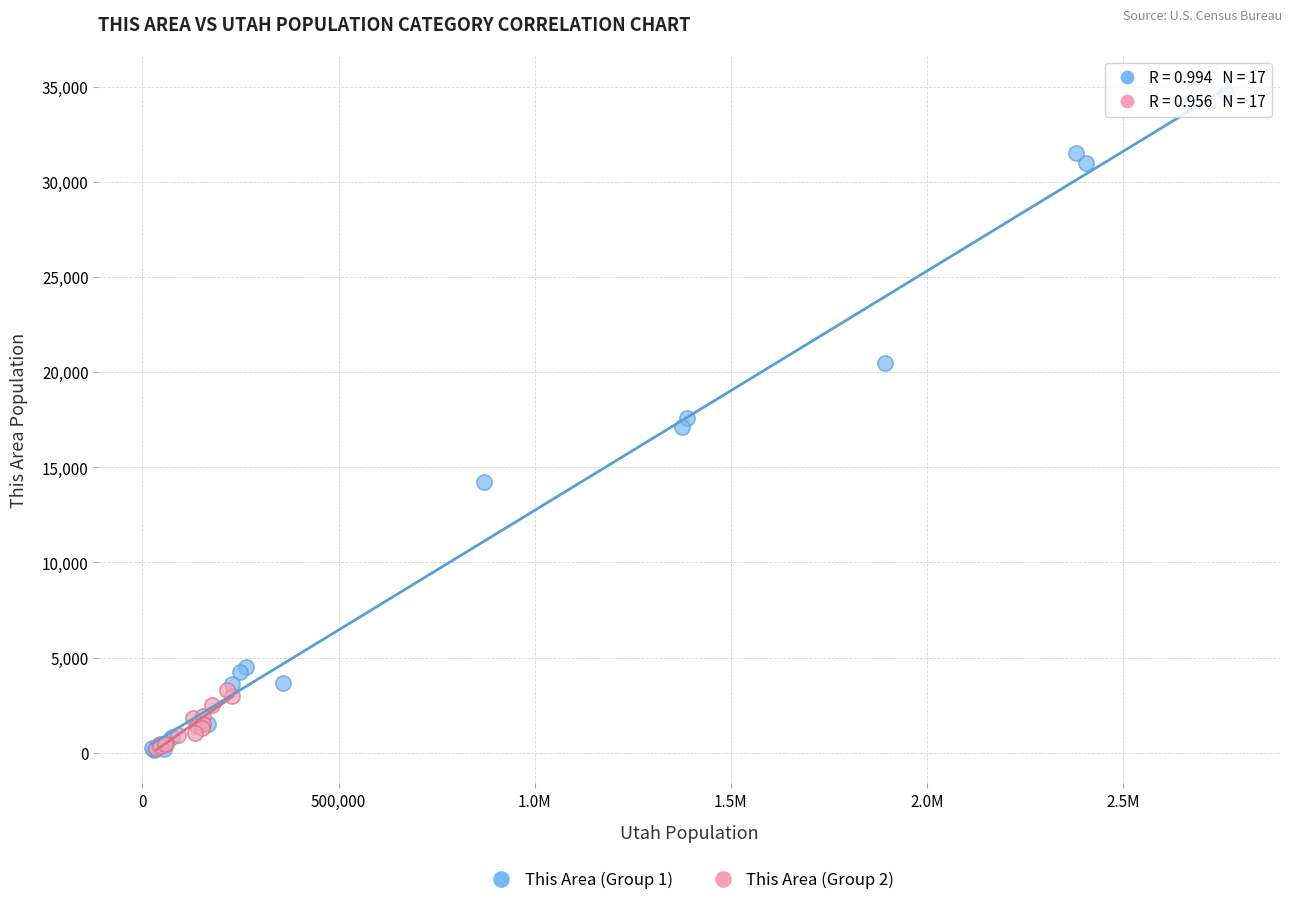

Which series has the largest Y range (max minus min)?

This Area (Group 1)